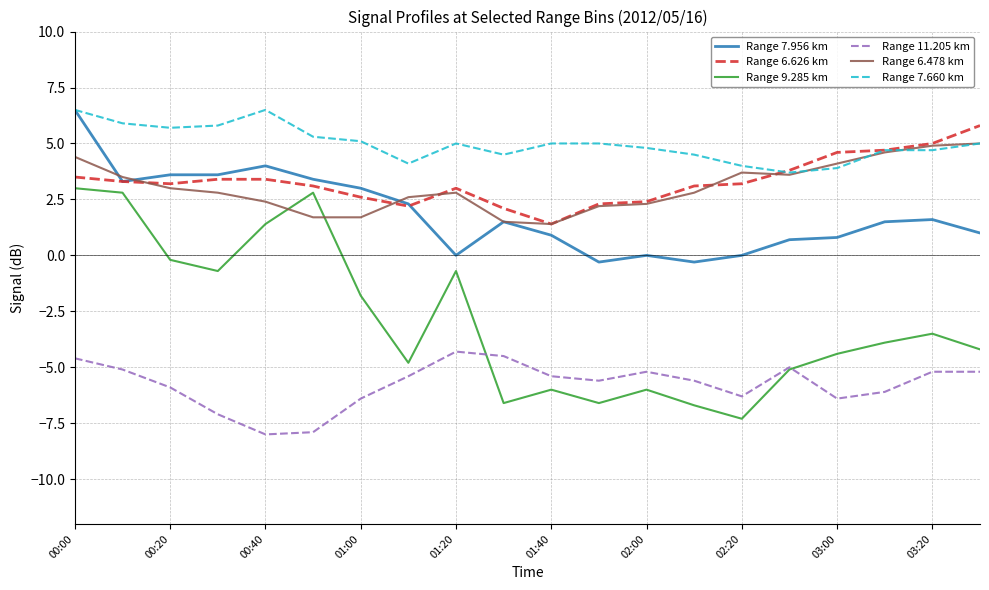

True or false: Range 6.478 km and Range 11.205 km intersect in this chart.

False